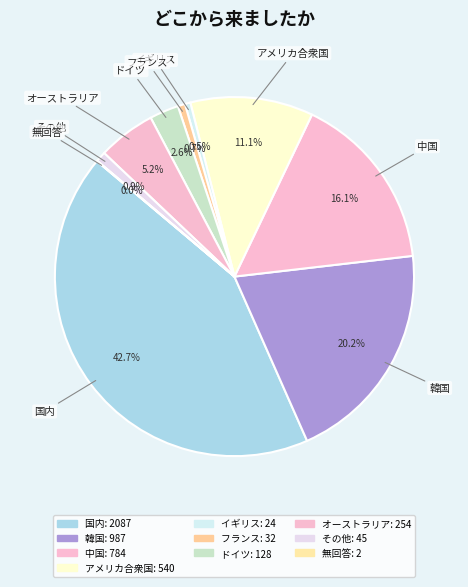

What portion of the pie excludes 国内?

57.3%